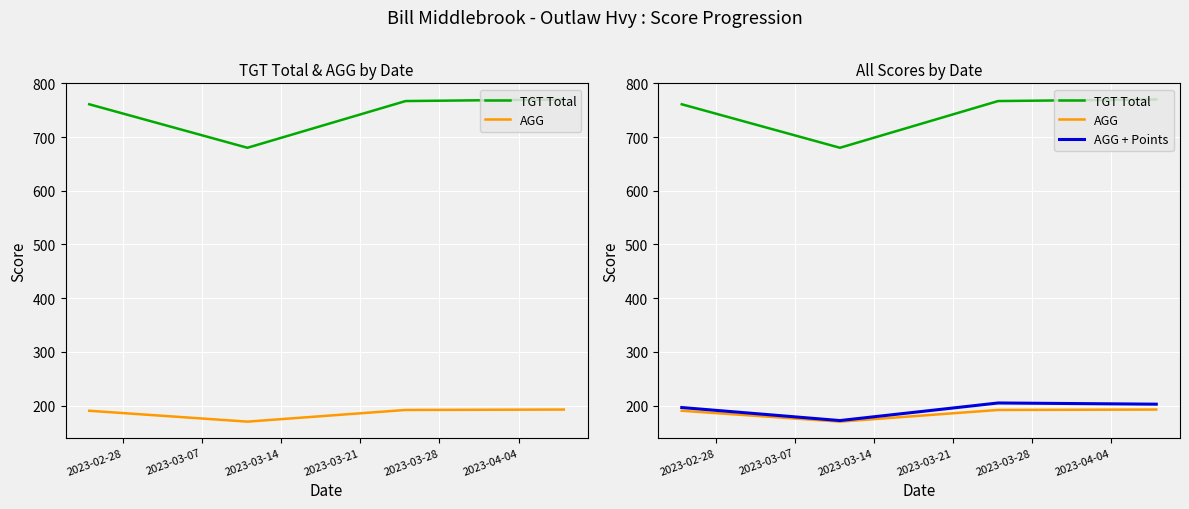

Rank the series at 2023-03-21 from highest to lowest value.

TGT Total, AGG + Points, AGG